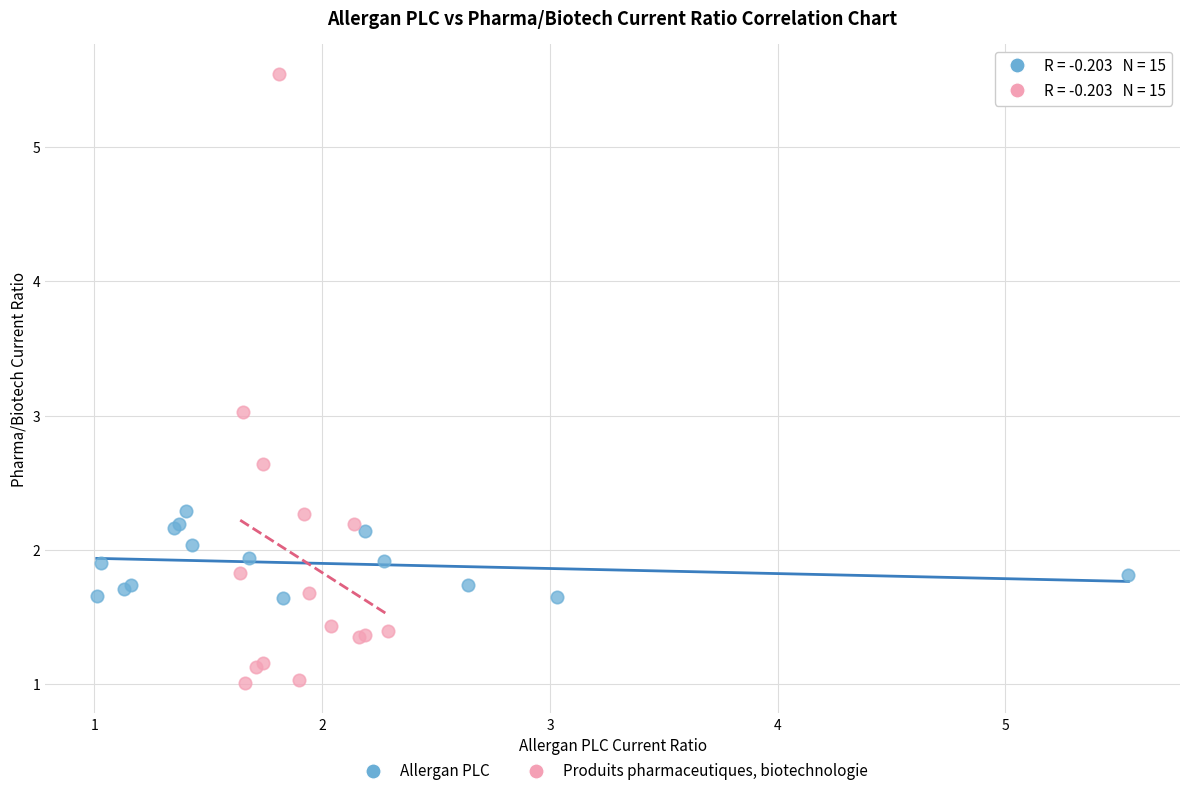

Which series reaches the maximum Y coordinate?

Produits pharmaceutiques, biotechnologie